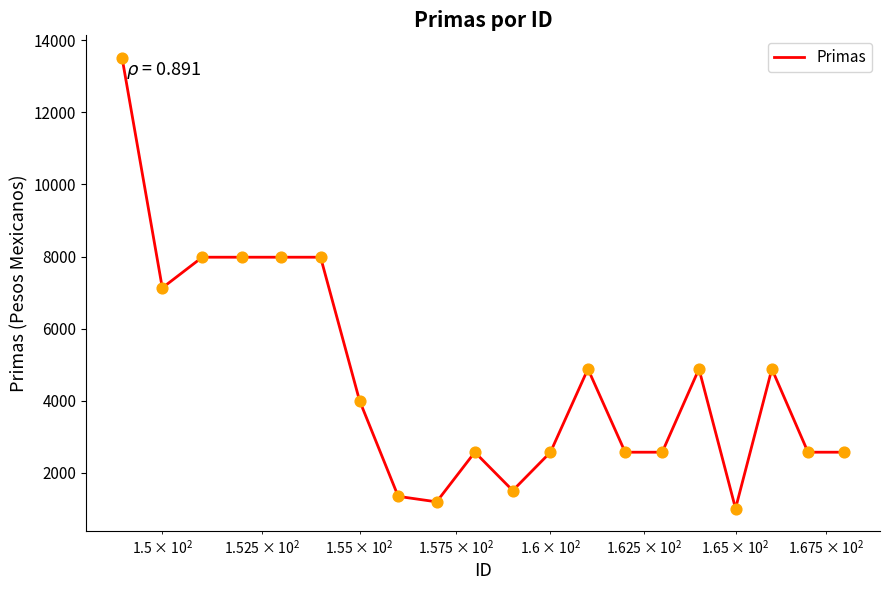

What is the difference between the maximum and minimum values?

12495.8